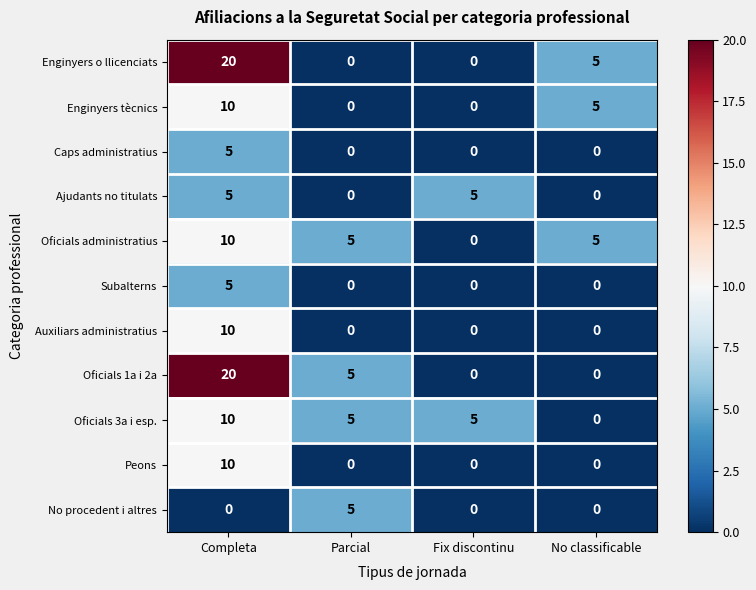

How many Enginyers tècnics values are between 0 and 10?

4